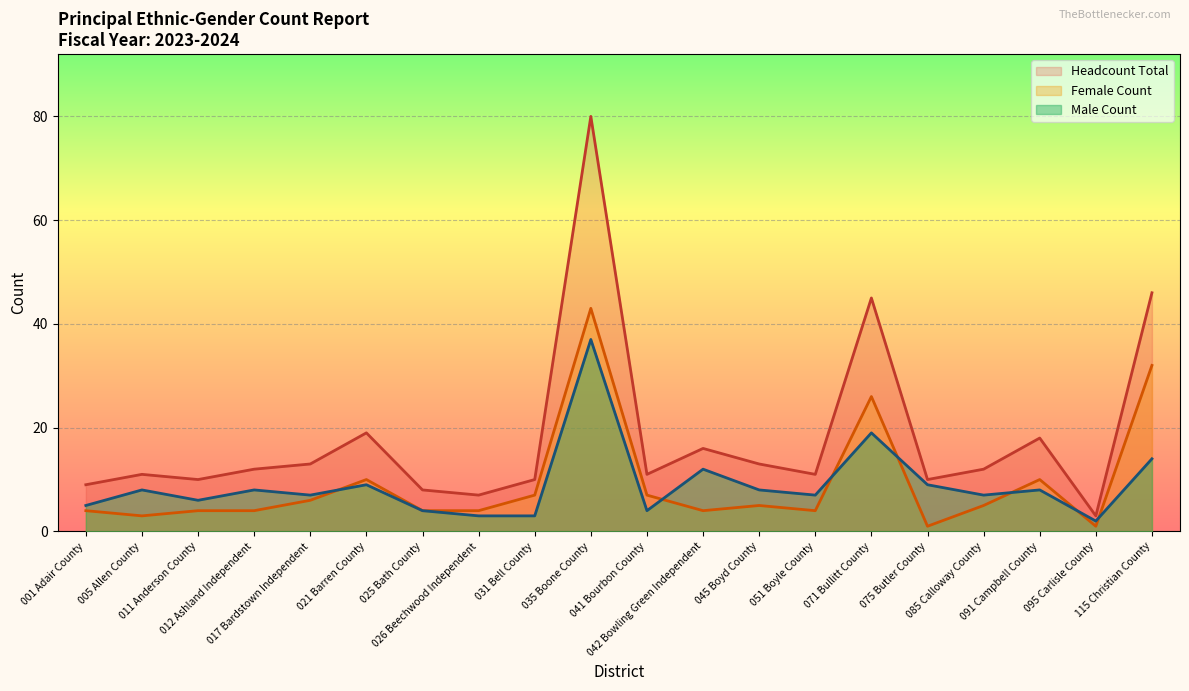

What is the label of the 4th point from the right?

085 Calloway County